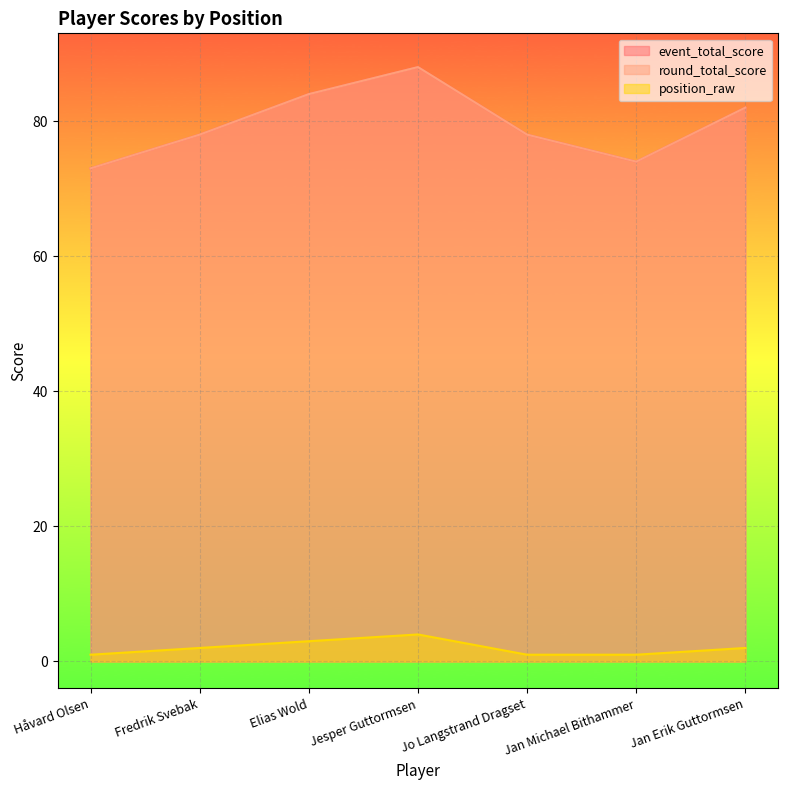

Which series changed the most between Fredrik Svebak and Jan Michael Bithammer?

event_total_score